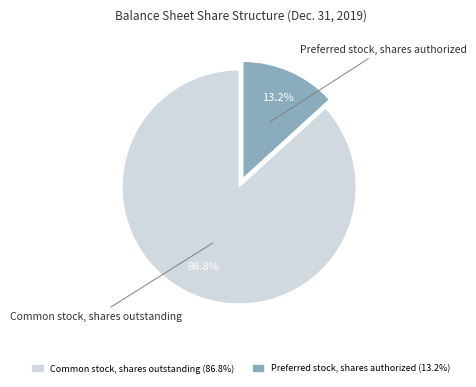

Which has a higher value, Preferred stock, shares authorized or Common stock, shares outstanding?

Common stock, shares outstanding